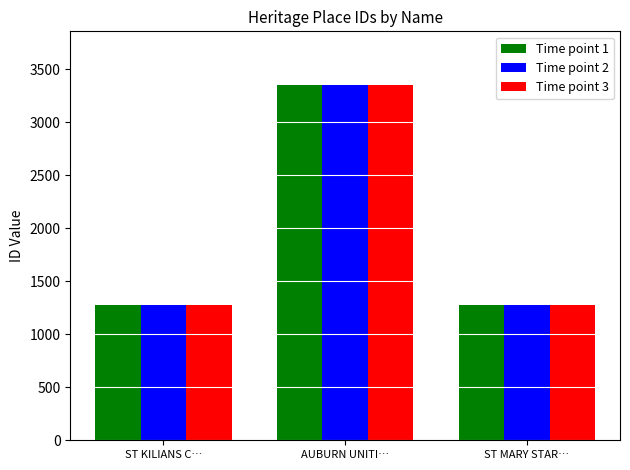

At how many categories does at least one series exceed 3045?

1